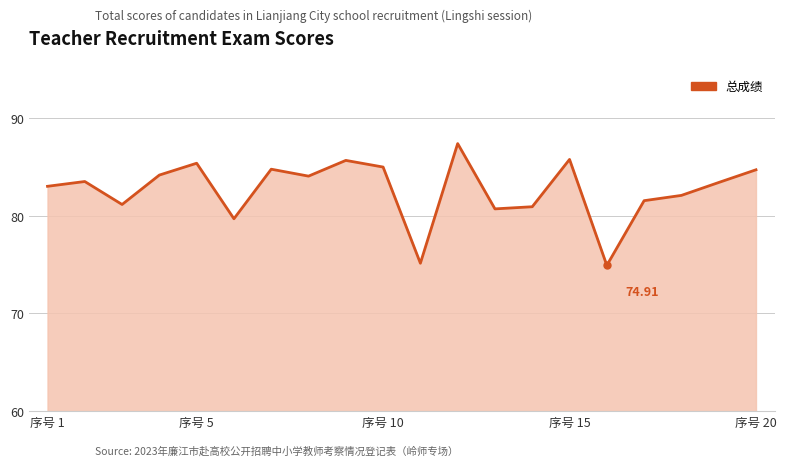

How many lines are shown in the chart?

1